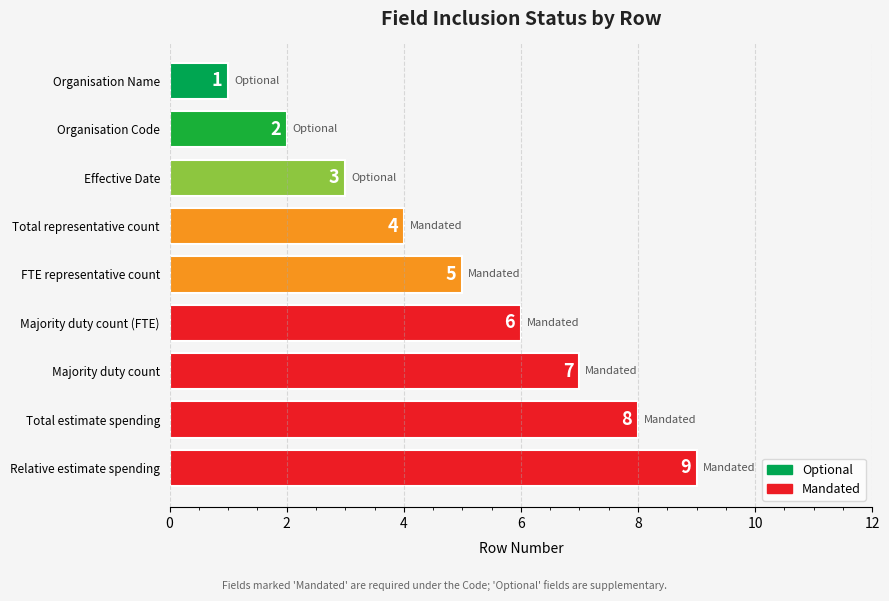

What is the label of the 6th bar from the top?

Majority duty count (FTE)